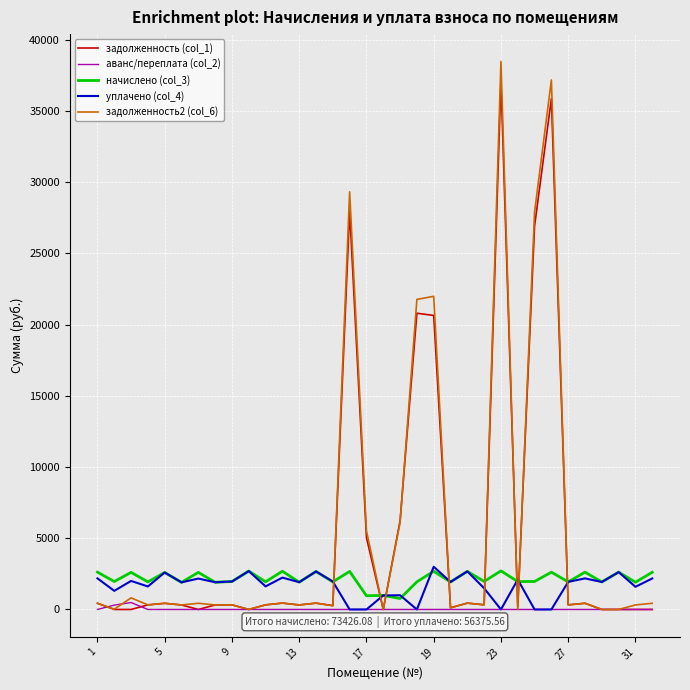

True or false: уплачено (col_4) has more than 0 points higher than both neighbors.

True